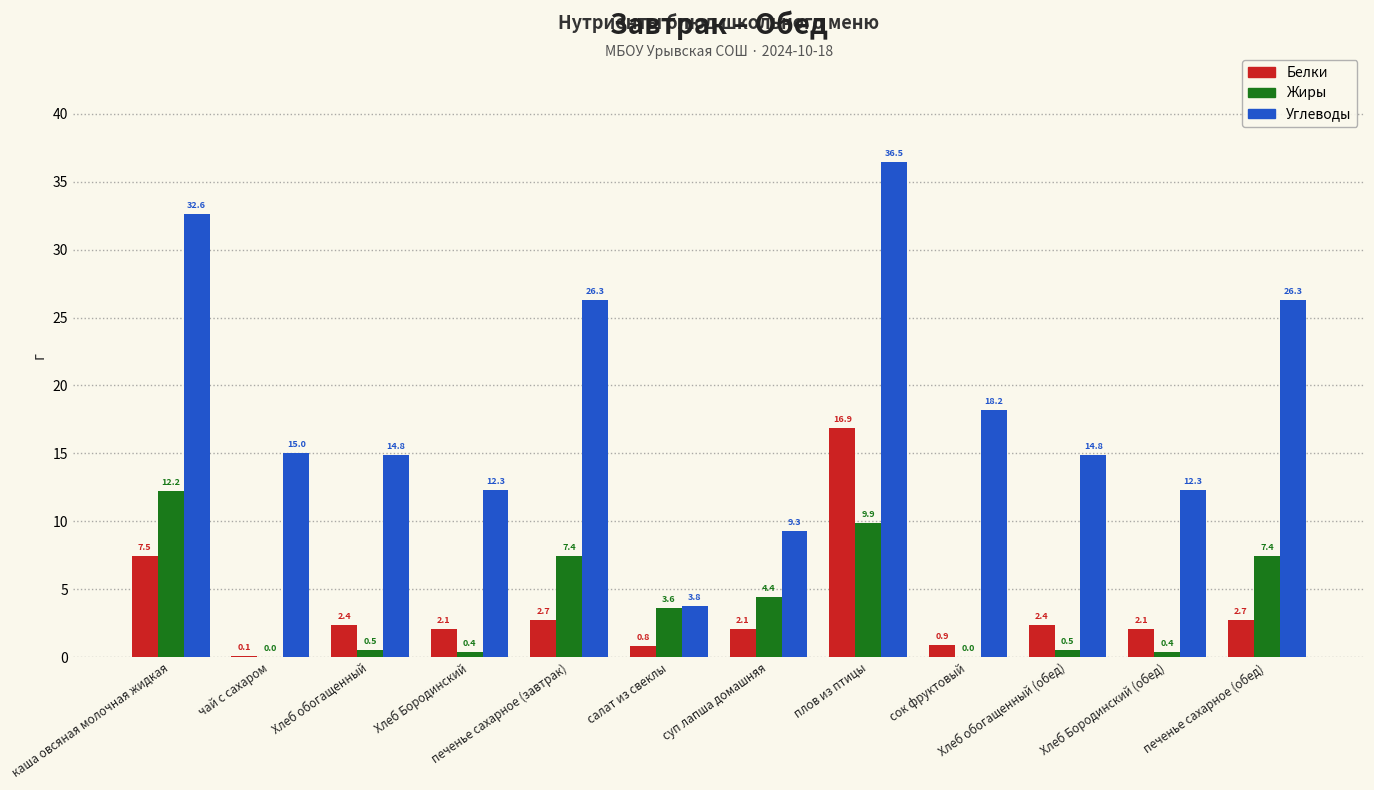

What is the sum of all Углеводы values?

222.2